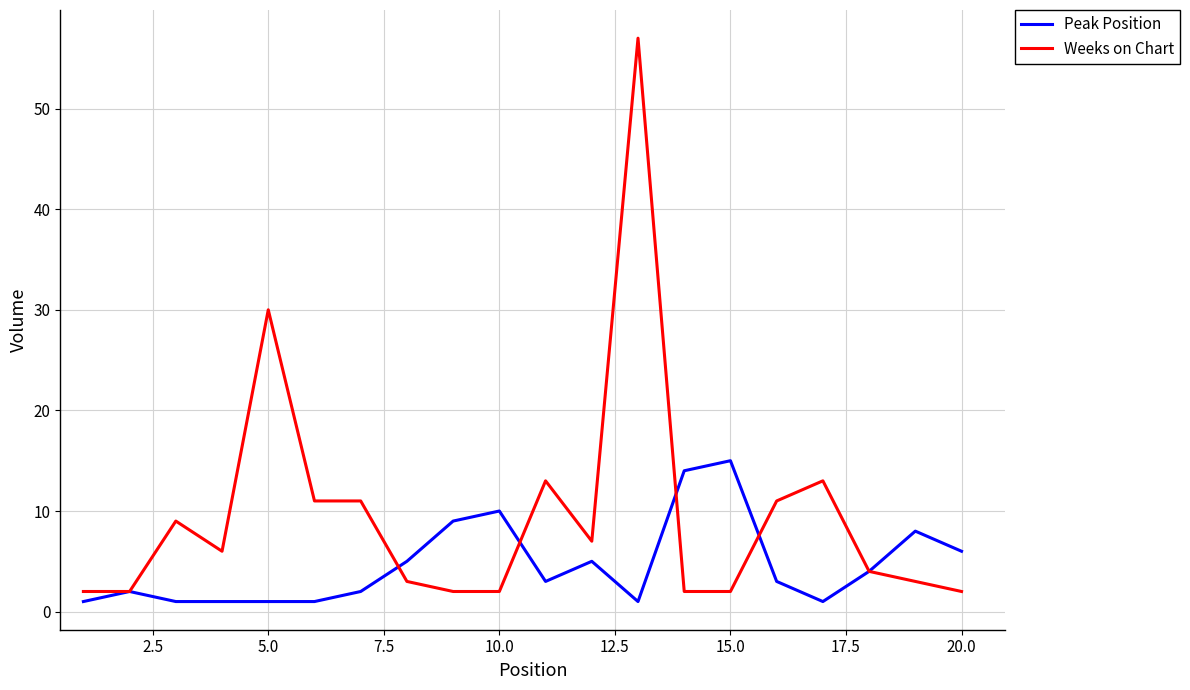

Rank the series by their maximum value, from lowest to highest.

Peak Position, Weeks on Chart